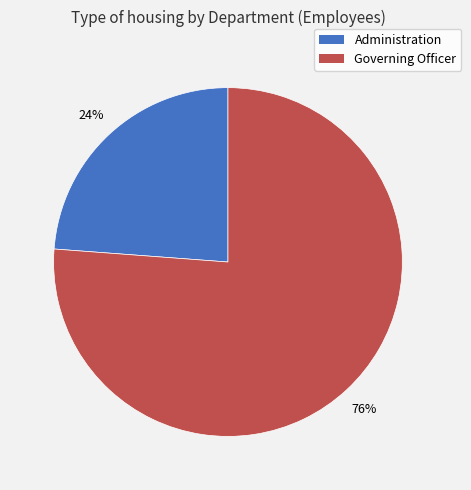

What is the majority slice?

Governing Officer